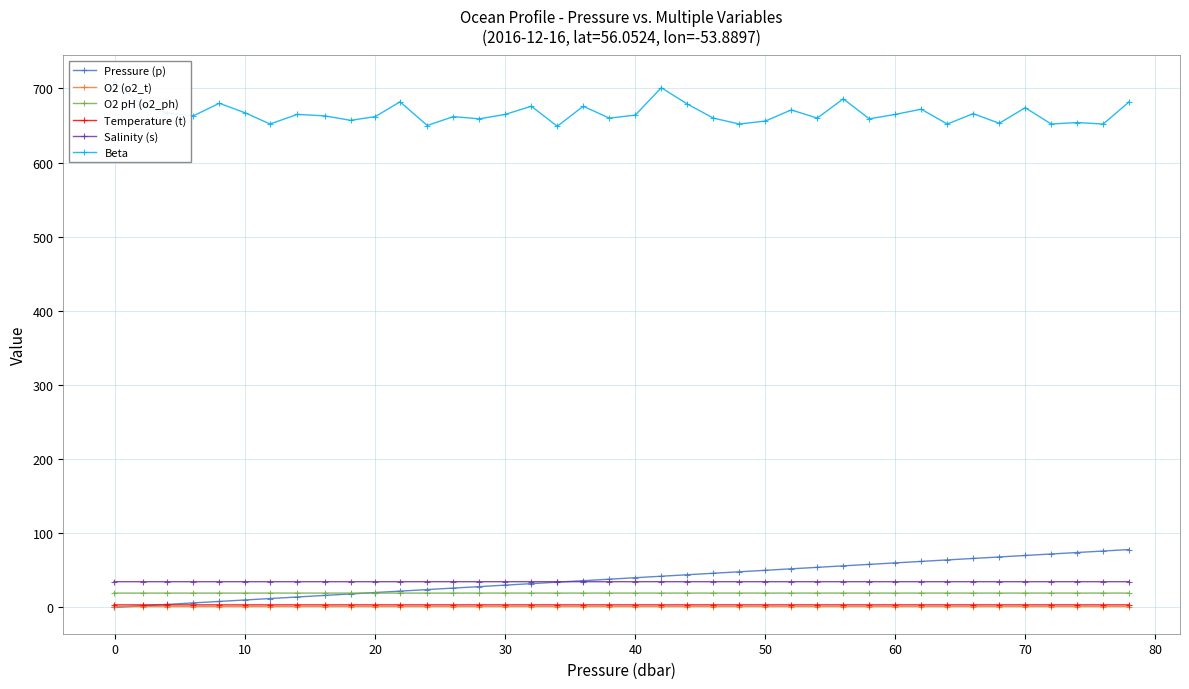

True or false: O2 pH (o2_ph) and Salinity (s) cross at least once.

False